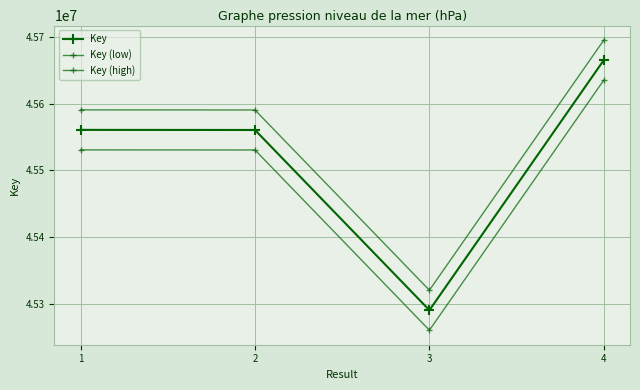

How many data points in Key (low) are less than 45530825?

2